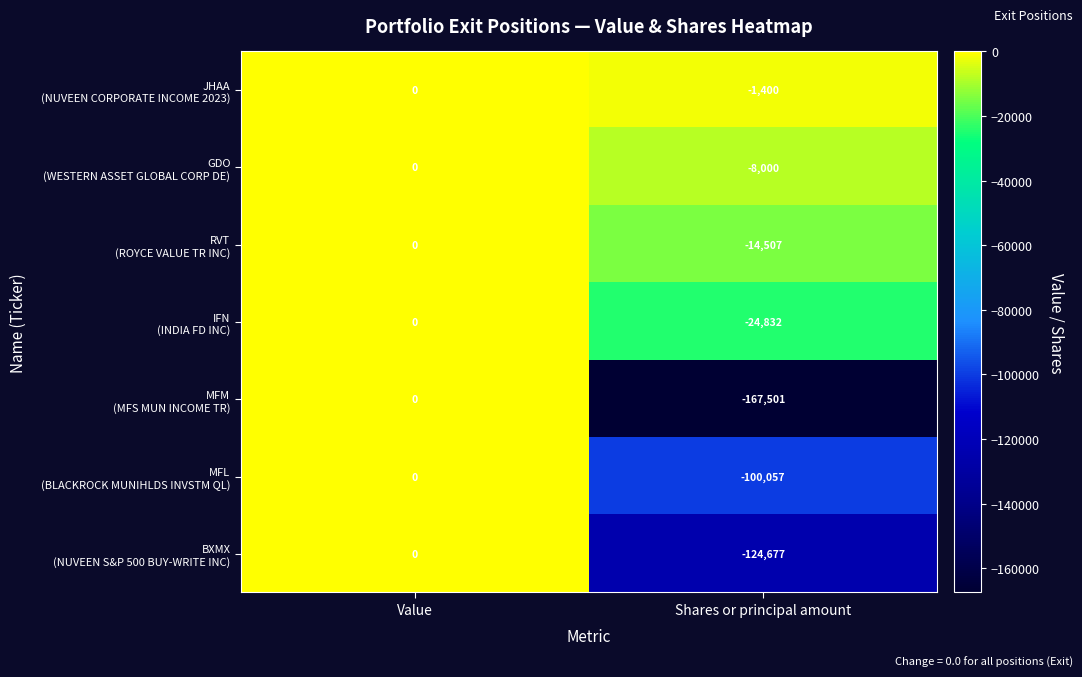

Which series changed the most between Value and Shares or principal amount?

MFM (MFS MUN INCOME TR)